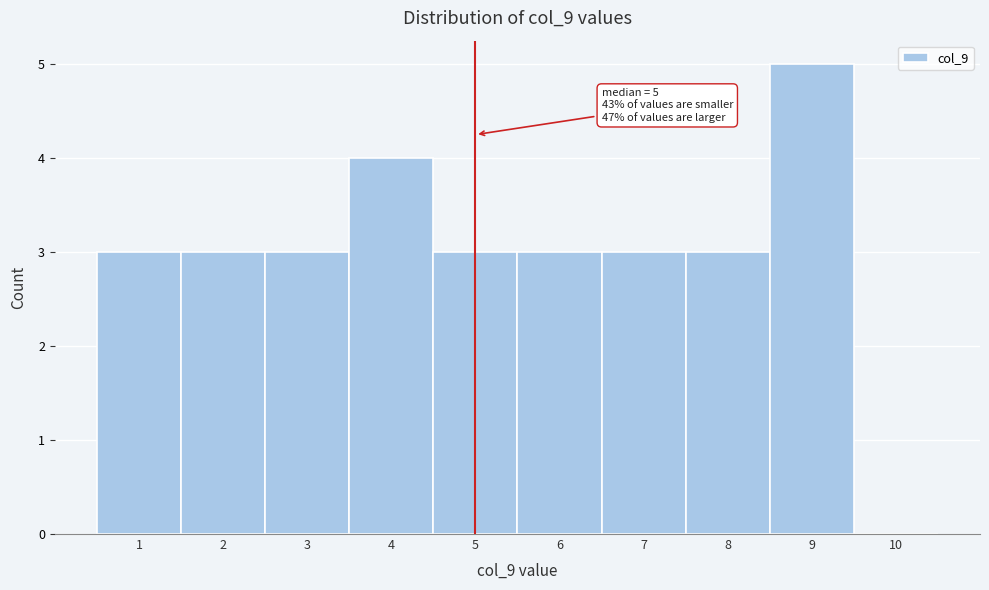

Which range on the x-axis has the tallest bar?

8.5 to 9.5